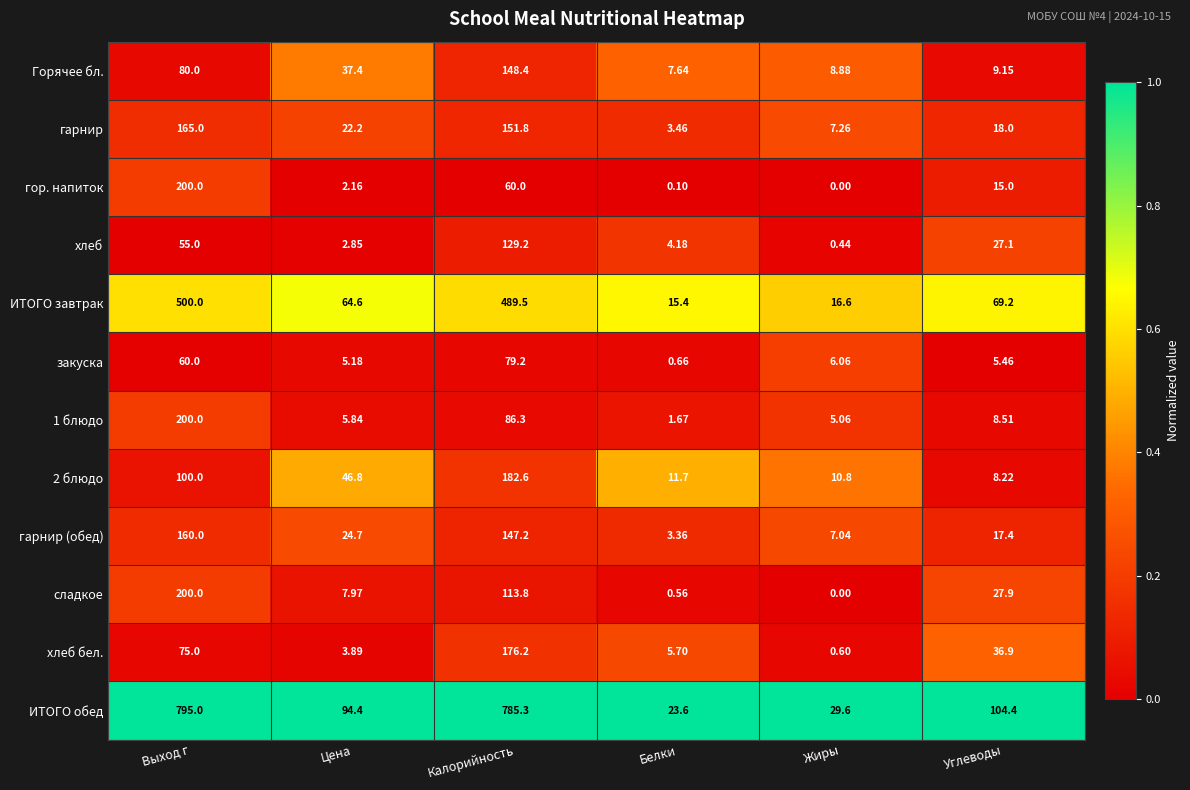

Which series has the largest total across all categories?

ИТОГО обед